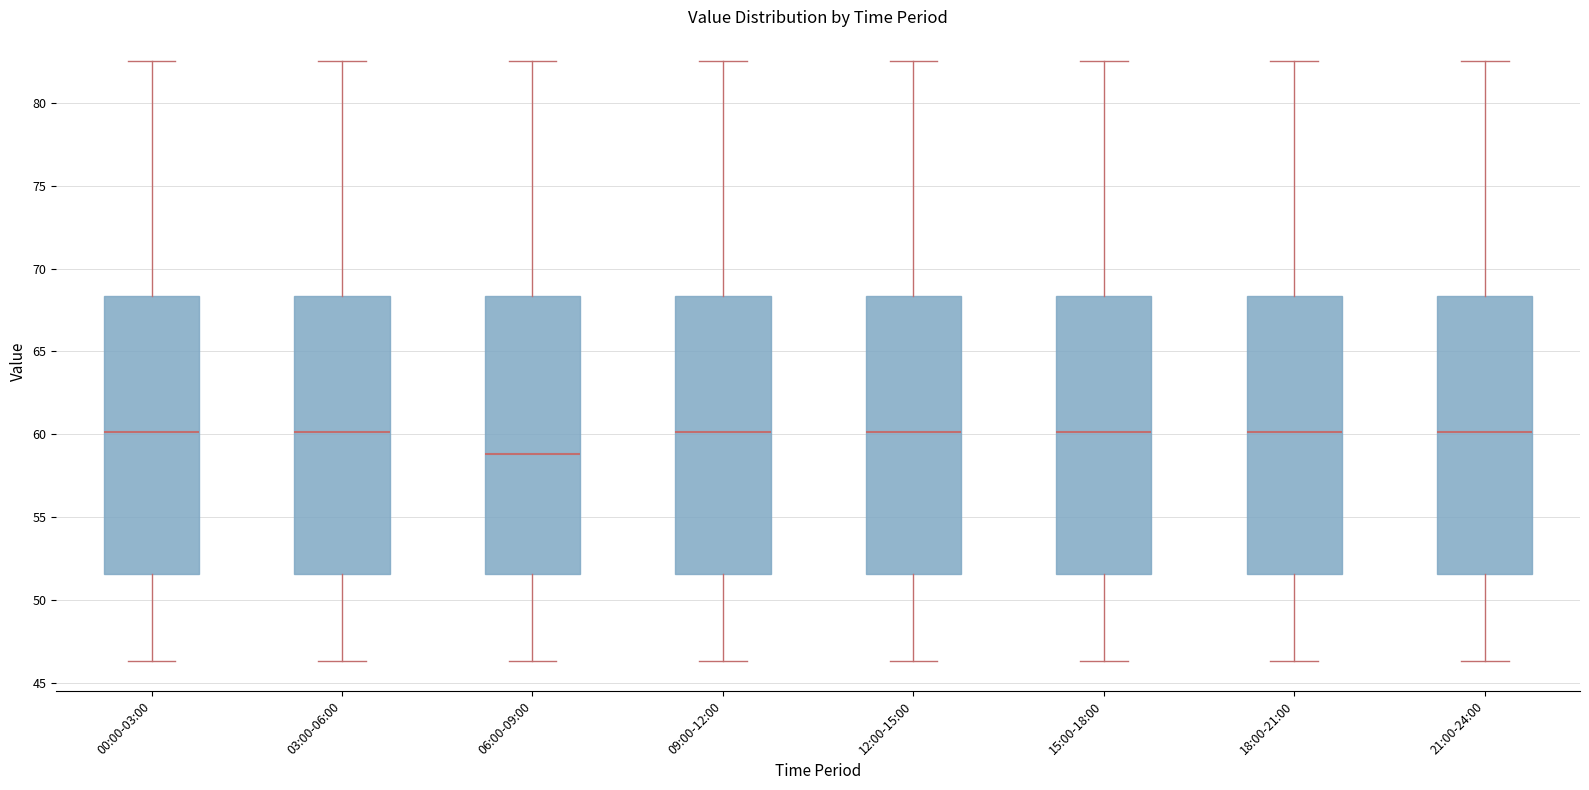

Reading left to right, read every box against the y-axis: the position of its median line, the range the box covers, and the ends of its whiskers. The values are not printed on the chart, so give them approximately, as read against the axis.

00:00-03:00: median 60.0, box 51.5 to 68.5, whiskers 46.5 to 82.5
03:00-06:00: median 60.0, box 51.5 to 68.5, whiskers 46.5 to 82.5
06:00-09:00: median 59.0, box 51.5 to 68.5, whiskers 46.5 to 82.5
09:00-12:00: median 60.0, box 51.5 to 68.5, whiskers 46.5 to 82.5
12:00-15:00: median 60.0, box 51.5 to 68.5, whiskers 46.5 to 82.5
15:00-18:00: median 60.0, box 51.5 to 68.5, whiskers 46.5 to 82.5
18:00-21:00: median 60.0, box 51.5 to 68.5, whiskers 46.5 to 82.5
21:00-24:00: median 60.0, box 51.5 to 68.5, whiskers 46.5 to 82.5